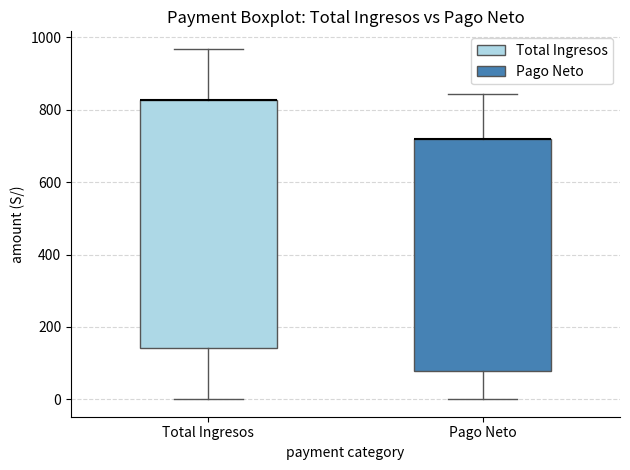

Reading left to right, read every box against the y-axis: the position of its median line, the range the box covers, and the ends of its whiskers. The values are not printed on the chart, so give them approximately, as read against the axis.

Total Ingresos: median 820 (drawn on the box's upper edge), box 140 to 820, whiskers 0 to 960
Pago Neto: median 720 (drawn on the box's upper edge), box 80 to 720, whiskers 0 to 840